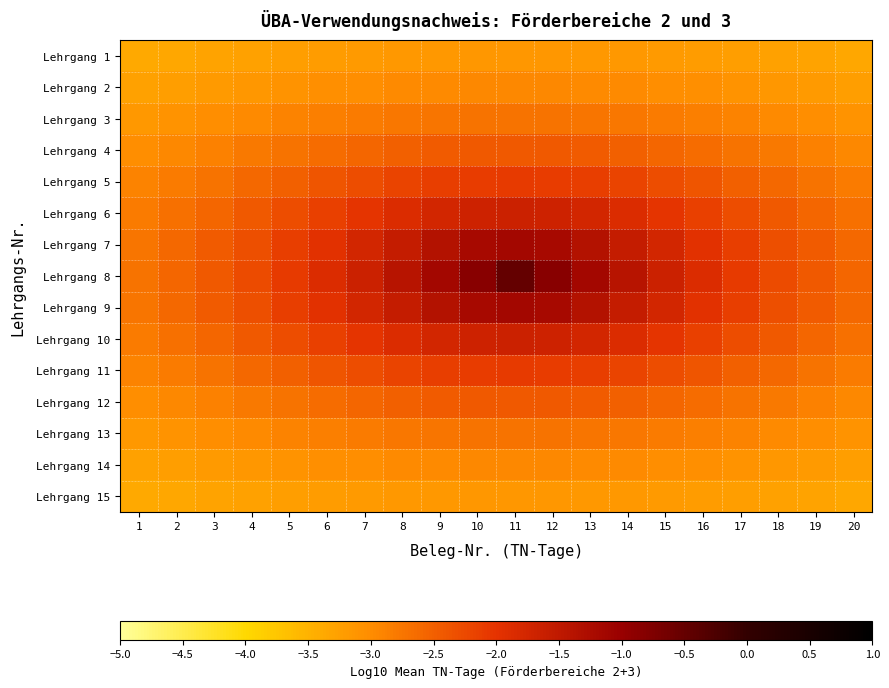

At which category is the sum across all series the highest?

11